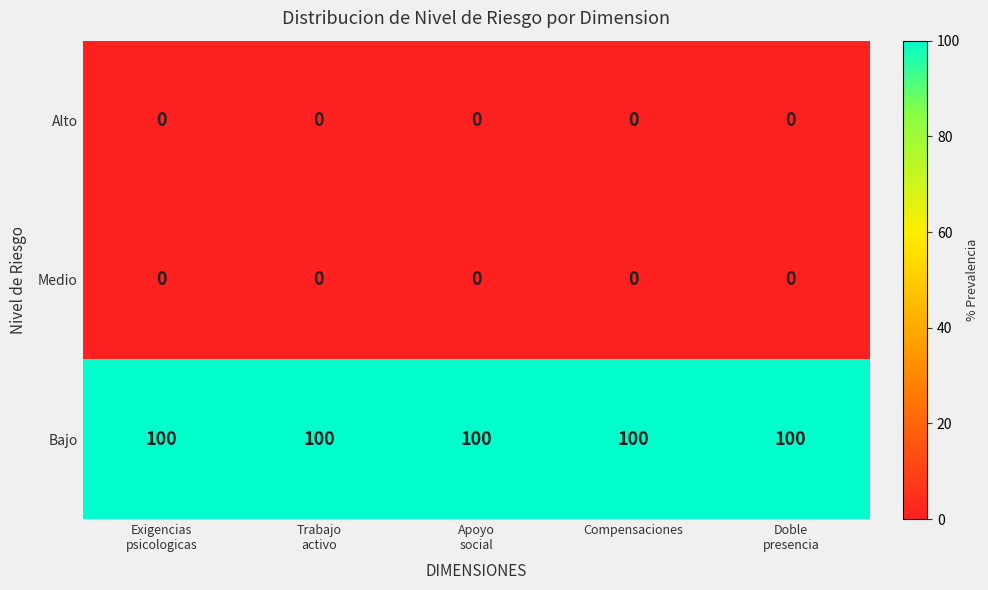

What is the average value of the Bajo series?

100